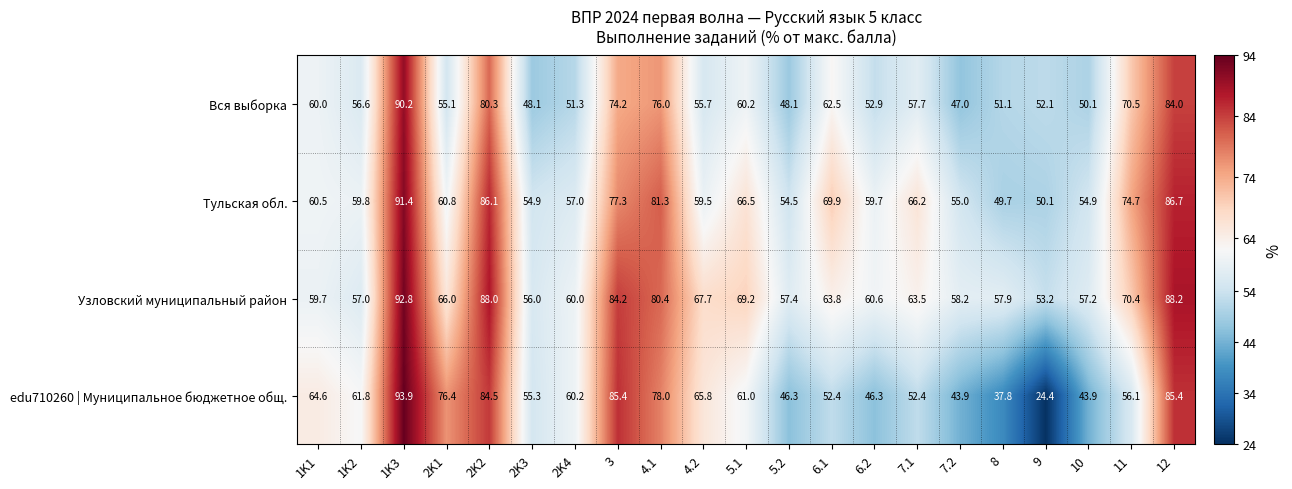

What is the difference between the second highest and second lowest values in the Вся выборка series?

35.9